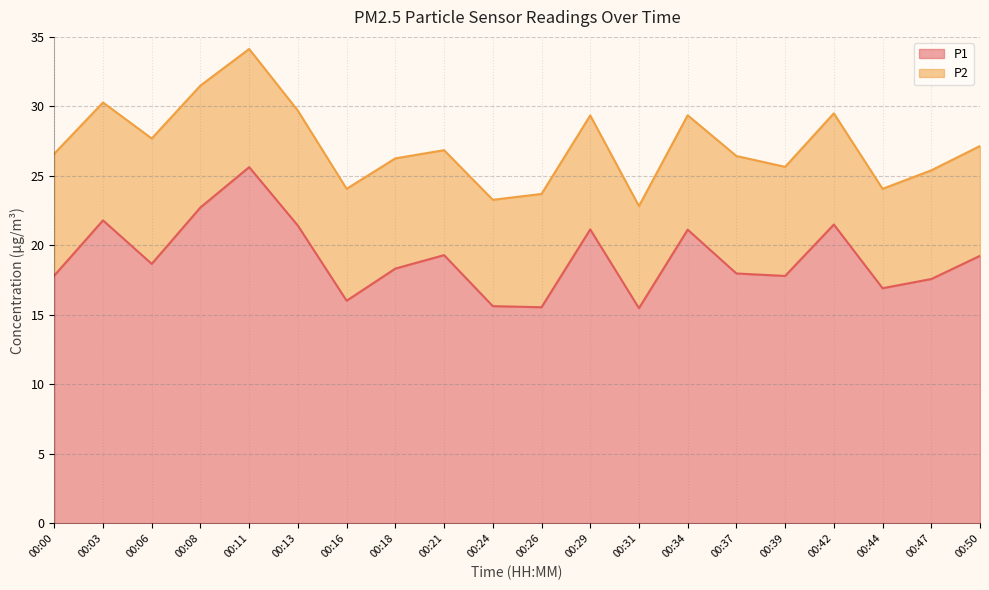

How many interior local valleys (lower than both neighbors) does the data have?

6